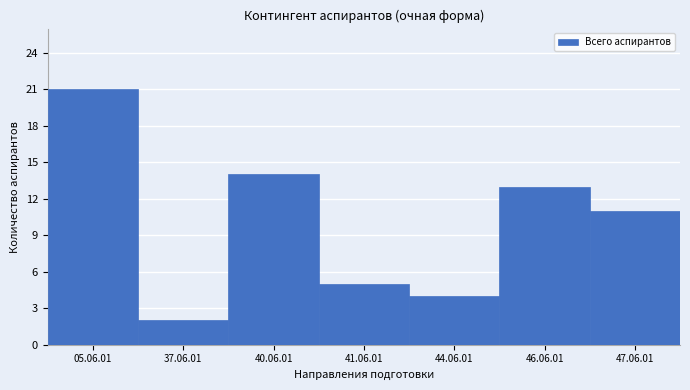

Reading left to right, list all the values displayed in this chart.

05.06.01=21	37.06.01=2	40.06.01=14	41.06.01=5	44.06.01=4	46.06.01=13	47.06.01=11